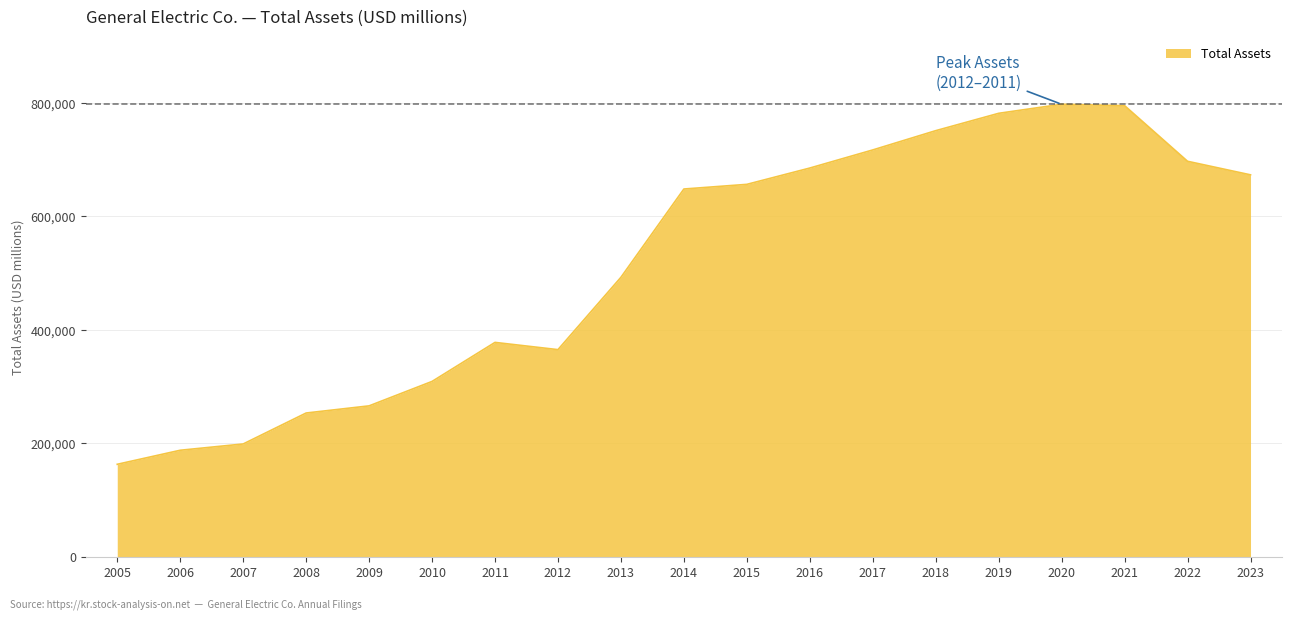

How many values are below 648349?

9